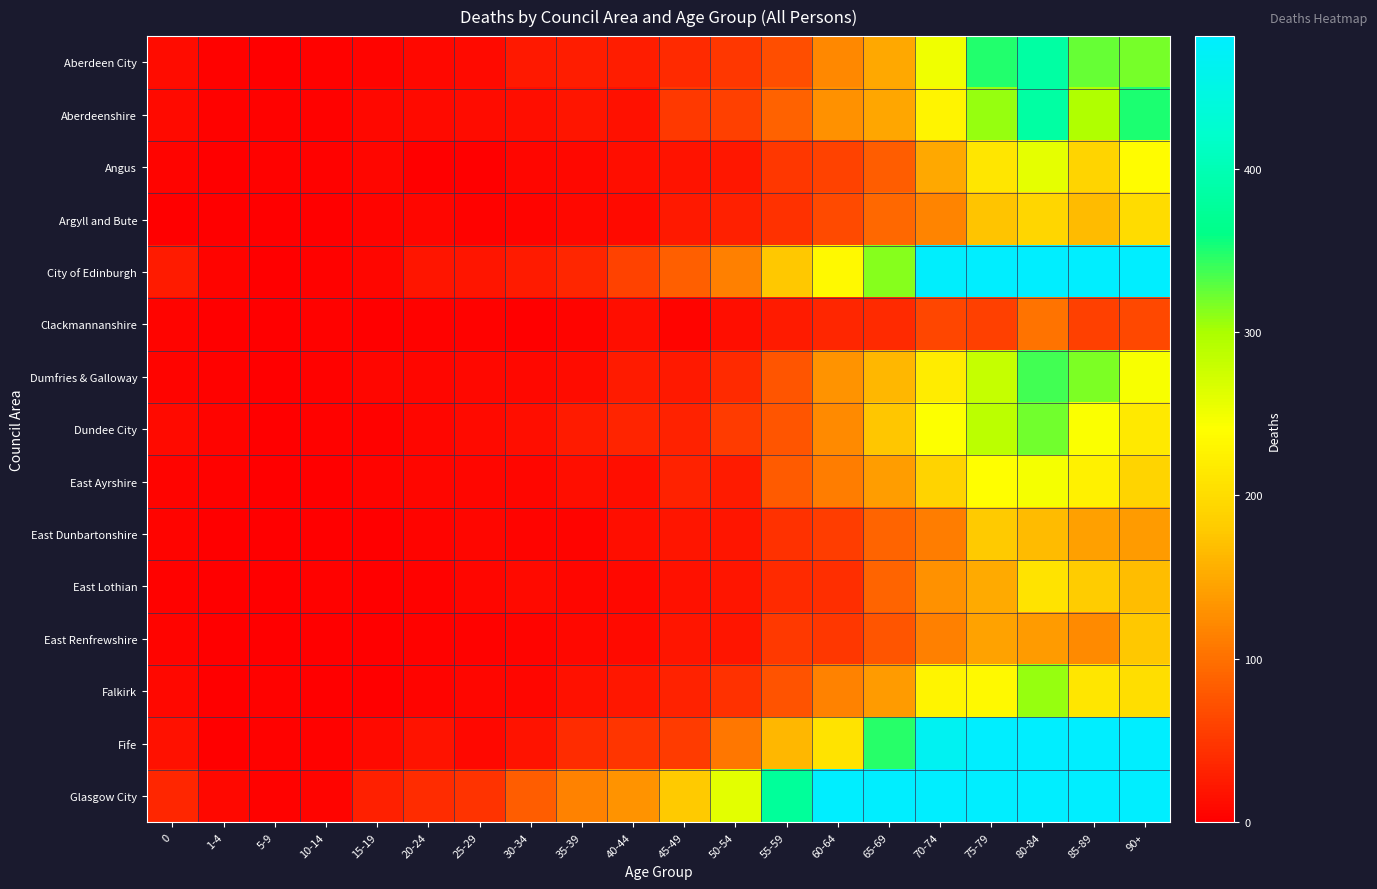

At how many categories does at least one series exceed 610?

6